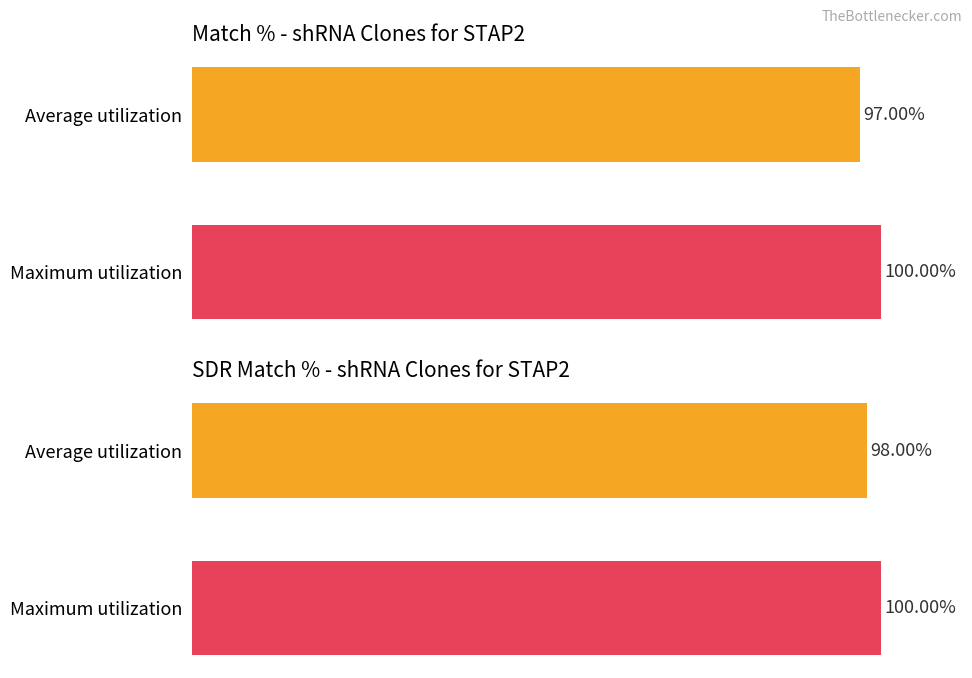

What is the difference between the highest and lowest values at Average utilization?

1